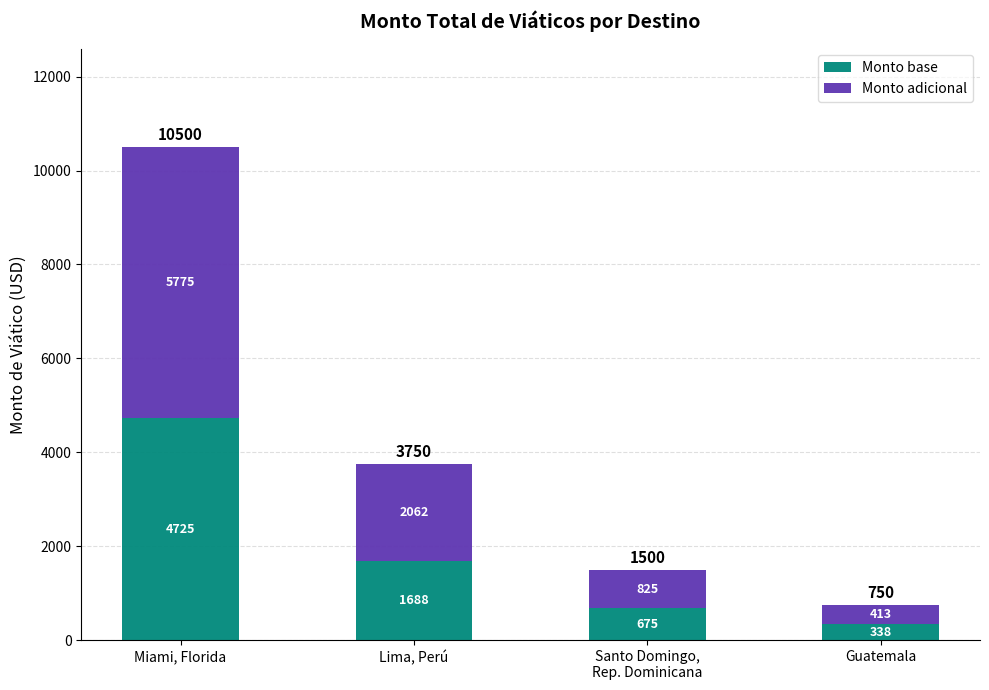

What is the highest value of the Monto base series?

4725.0